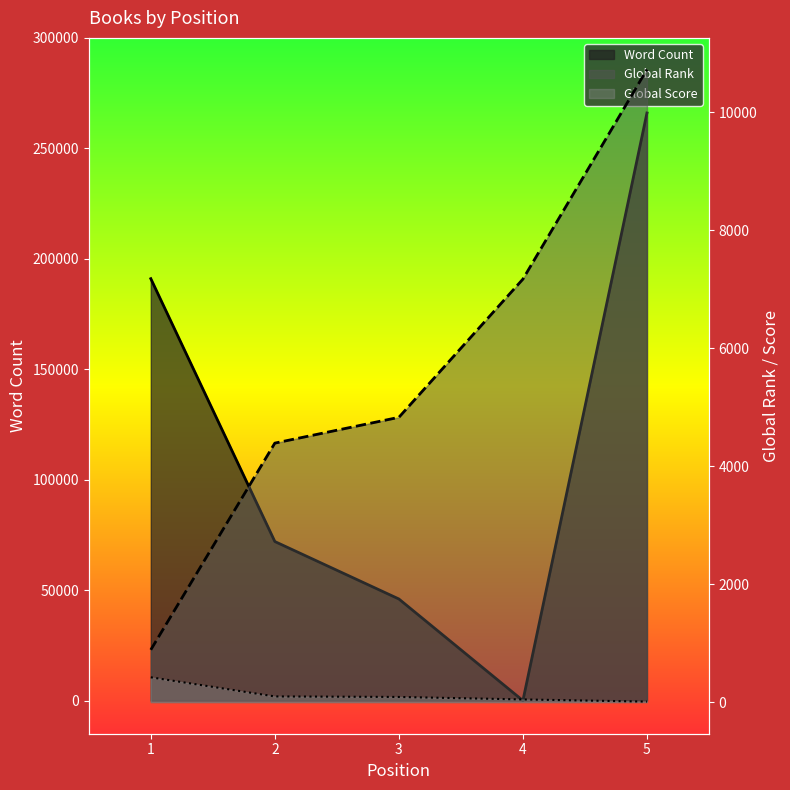

The value of Global Score at 2 is 96. True or false?

True